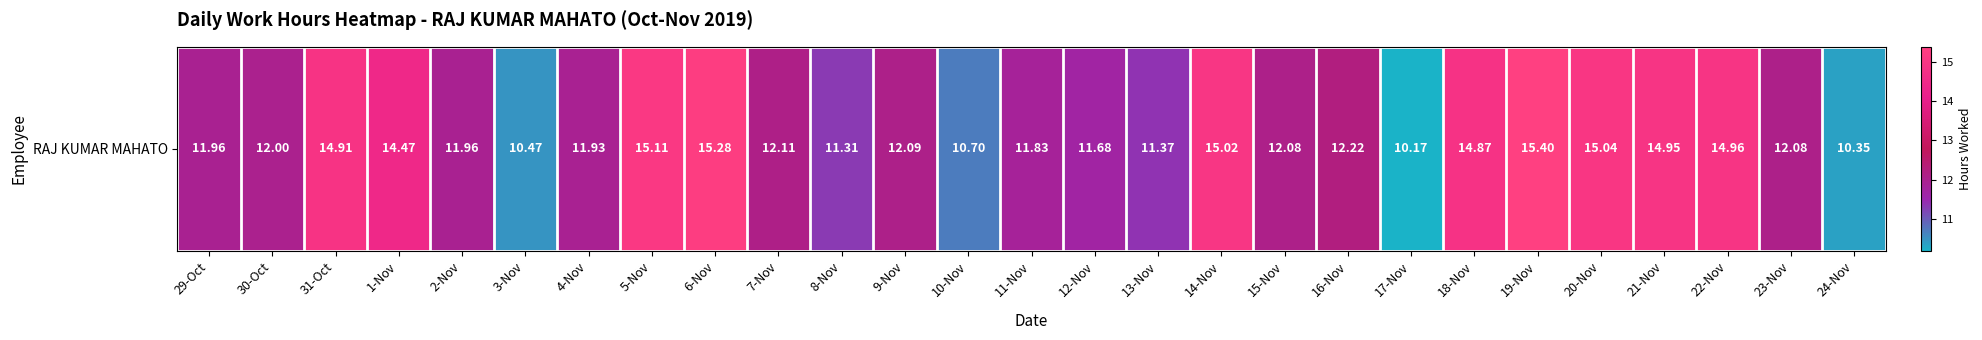

Reading left to right, list all the values displayed in this chart.

12.0	12.0	14.9	14.5	12.0	10.5	11.9	15.1	15.3	12.1	11.3	12.1	10.7	11.8	11.7	11.4	15.0	12.1	12.2	10.2	14.9	15.4	15.0	14.9	15.0	12.1	10.3